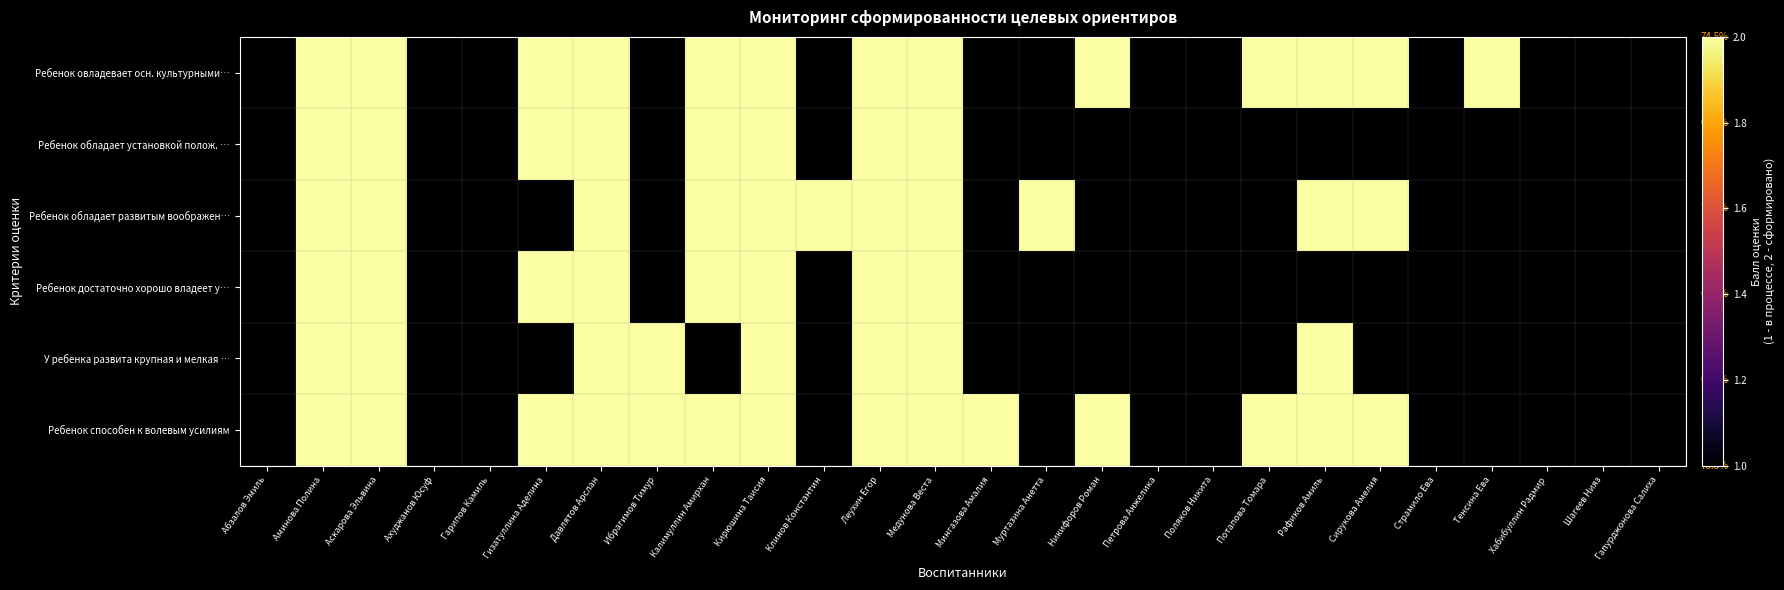

Reading left to right, extract all data points from this chart.

Ребенок овладевает осн. культурными…: Абзалов Эмиль=1	Аминова Полина=2	Аскарова Эльвина=2	Ахуджанов Юсуф=1	Гарипов Камиль=1	Гизатуллина Аделина=2	Давлятов Арслан=2	Ибрагимов Тимур=1	Калимуллин Амирхан=2	Кирюшина Таисия=2	Клинов Константин=1	Леухин Егор=2	Медунова Веста=2	Мингазова Амалия=1	Муртазина Анетта=1	Никифоров Роман=2	Петрова Анжелика=1	Поляков Никита=1	Потапова Томара=2	Рафиков Амиль=2	Сирукова Амелия=2	Страмило Ева=1	Тенсина Ева=2	Хабибуллин Радмир=1	Шагеев Нияз=1	Гапурджонова Салиха=1
Ребенок обладает установкой полож. …: Абзалов Эмиль=1	Аминова Полина=2	Аскарова Эльвина=2	Ахуджанов Юсуф=1	Гарипов Камиль=1	Гизатуллина Аделина=2	Давлятов Арслан=2	Ибрагимов Тимур=1	Калимуллин Амирхан=2	Кирюшина Таисия=2	Клинов Константин=1	Леухин Егор=2	Медунова Веста=2	Мингазова Амалия=1	Муртазина Анетта=1	Никифоров Роман=1	Петрова Анжелика=1	Поляков Никита=1	Потапова Томара=1	Рафиков Амиль=1	Сирукова Амелия=1	Страмило Ева=1	Тенсина Ева=1	Хабибуллин Радмир=1	Шагеев Нияз=1	Гапурджонова Салиха=1
Ребенок обладает развитым воображен…: Абзалов Эмиль=1	Аминова Полина=2	Аскарова Эльвина=2	Ахуджанов Юсуф=1	Гарипов Камиль=1	Гизатуллина Аделина=1	Давлятов Арслан=2	Ибрагимов Тимур=1	Калимуллин Амирхан=2	Кирюшина Таисия=2	Клинов Константин=2	Леухин Егор=2	Медунова Веста=2	Мингазова Амалия=1	Муртазина Анетта=2	Никифоров Роман=1	Петрова Анжелика=1	Поляков Никита=1	Потапова Томара=1	Рафиков Амиль=2	Сирукова Амелия=2	Страмило Ева=1	Тенсина Ева=1	Хабибуллин Радмир=1	Шагеев Нияз=1	Гапурджонова Салиха=1
Ребенок достаточно хорошо владеет у…: Абзалов Эмиль=1	Аминова Полина=2	Аскарова Эльвина=2	Ахуджанов Юсуф=1	Гарипов Камиль=1	Гизатуллина Аделина=2	Давлятов Арслан=2	Ибрагимов Тимур=1	Калимуллин Амирхан=2	Кирюшина Таисия=2	Клинов Константин=1	Леухин Егор=2	Медунова Веста=2	Мингазова Амалия=1	Муртазина Анетта=1	Никифоров Роман=1	Петрова Анжелика=1	Поляков Никита=1	Потапова Томара=1	Рафиков Амиль=1	Сирукова Амелия=1	Страмило Ева=1	Тенсина Ева=1	Хабибуллин Радмир=1	Шагеев Нияз=1	Гапурджонова Салиха=1
У ребенка развита крупная и мелкая …: Абзалов Эмиль=1	Аминова Полина=2	Аскарова Эльвина=2	Ахуджанов Юсуф=1	Гарипов Камиль=1	Гизатуллина Аделина=1	Давлятов Арслан=2	Ибрагимов Тимур=2	Калимуллин Амирхан=1	Кирюшина Таисия=2	Клинов Константин=1	Леухин Егор=2	Медунова Веста=2	Мингазова Амалия=1	Муртазина Анетта=1	Никифоров Роман=1	Петрова Анжелика=1	Поляков Никита=1	Потапова Томара=1	Рафиков Амиль=2	Сирукова Амелия=1	Страмило Ева=1	Тенсина Ева=1	Хабибуллин Радмир=1	Шагеев Нияз=1	Гапурджонова Салиха=1
Ребенок способен к волевым усилиям: Абзалов Эмиль=1	Аминова Полина=2	Аскарова Эльвина=2	Ахуджанов Юсуф=1	Гарипов Камиль=1	Гизатуллина Аделина=2	Давлятов Арслан=2	Ибрагимов Тимур=2	Калимуллин Амирхан=2	Кирюшина Таисия=2	Клинов Константин=1	Леухин Егор=2	Медунова Веста=2	Мингазова Амалия=2	Муртазина Анетта=1	Никифоров Роман=2	Петрова Анжелика=1	Поляков Никита=1	Потапова Томара=2	Рафиков Амиль=2	Сирукова Амелия=2	Страмило Ева=1	Тенсина Ева=1	Хабибуллин Радмир=1	Шагеев Нияз=1	Гапурджонова Салиха=1